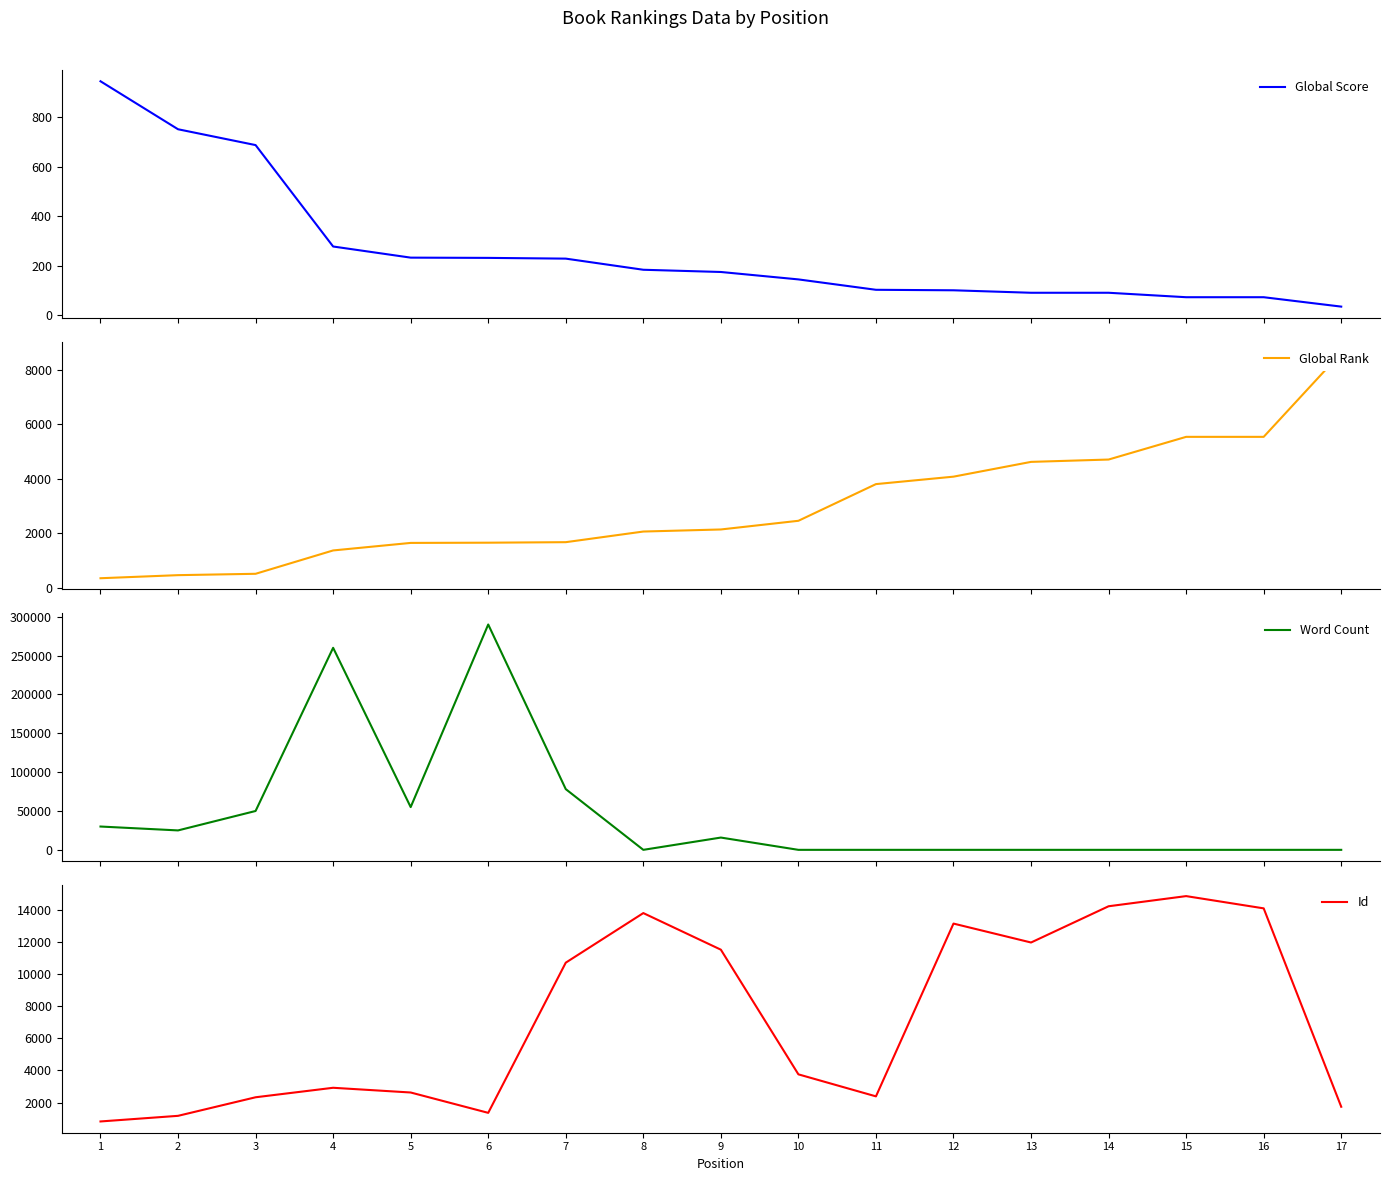

Reading left to right, list all the values displayed in this chart.

Global Score: 945	751	687	277	232	231	228	183	174	144	102	100	90	90	72	72	34
Global Rank: 349	462	512	1370	1647	1655	1674	2065	2141	2460	3808	4082	4625	4711	5545	5545	8631
Word Count: 30000	25000	50000	260000	55000	290000	78122	0	15804	0	0	0	0	0	0	0	0
Id: 821	1171	2327	2918	2624	1357	10709	13796	11517	3754	2383	13142	11964	14221	14853	14090	1736